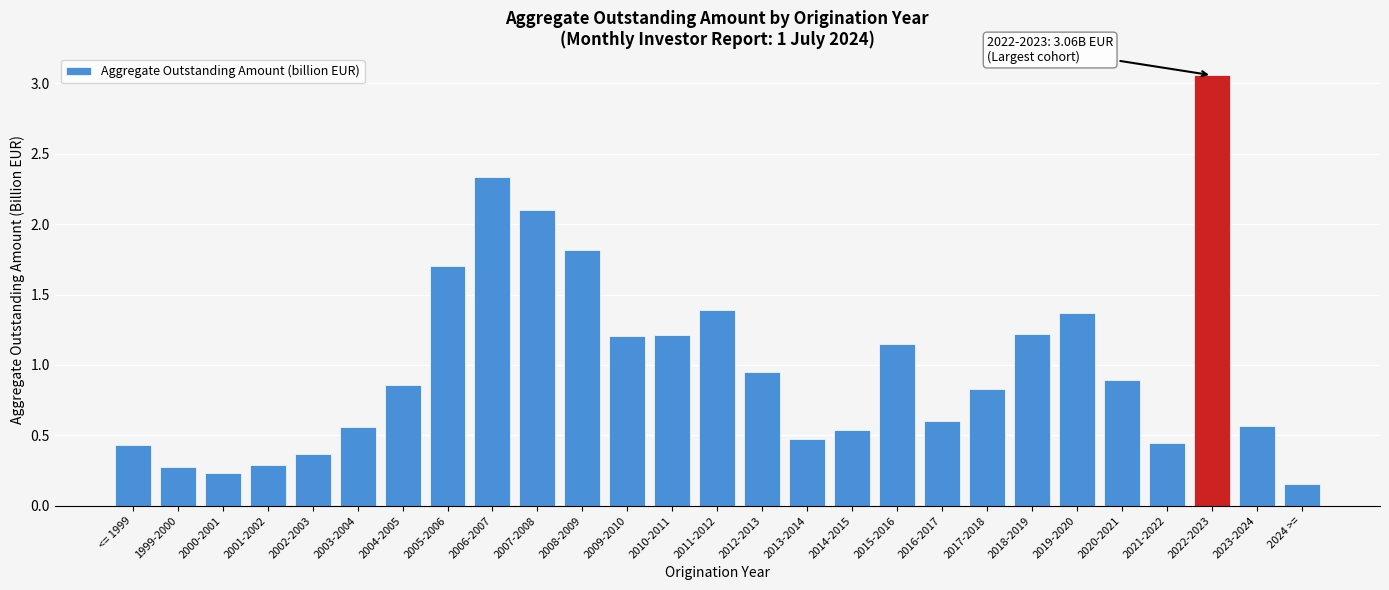

Which has a higher value, 2013-2014 or 2008-2009?

2008-2009